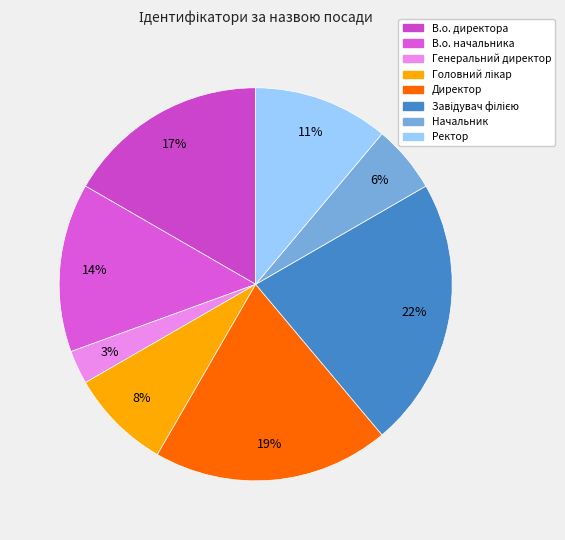

Does any single category account for the majority?

No